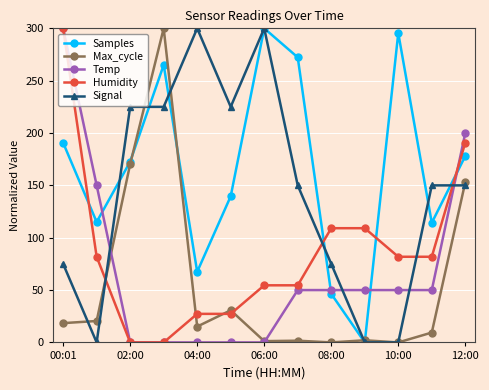

What is the value of the Humidity point at the 11th from the left?

81.8